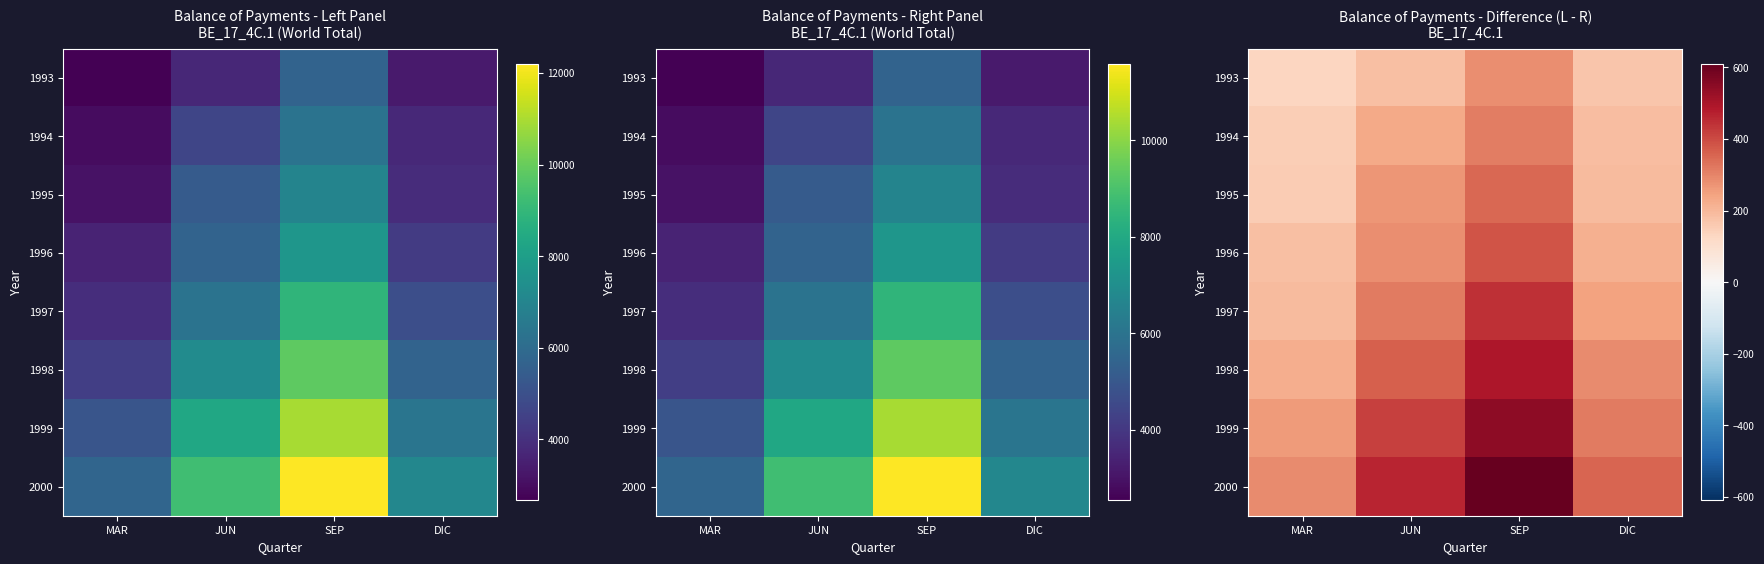

What is the total value across all series at DIC?

1970.7